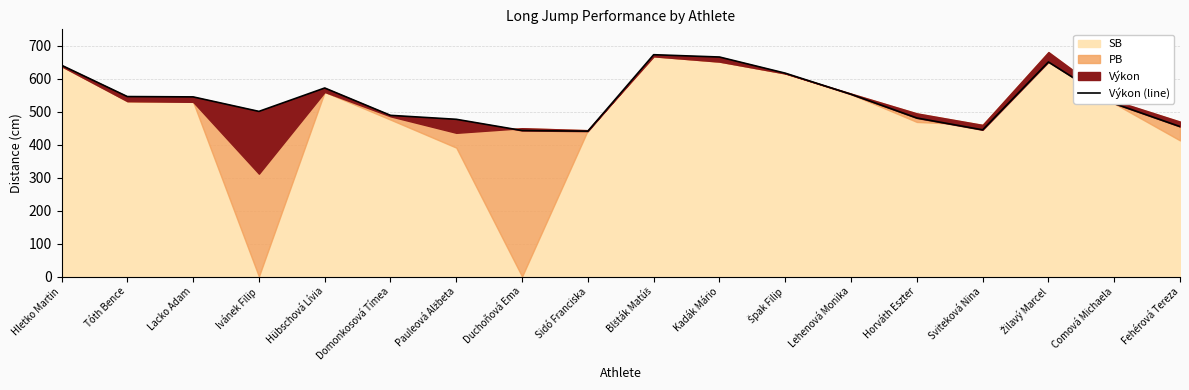

How many data points does each series have?

18